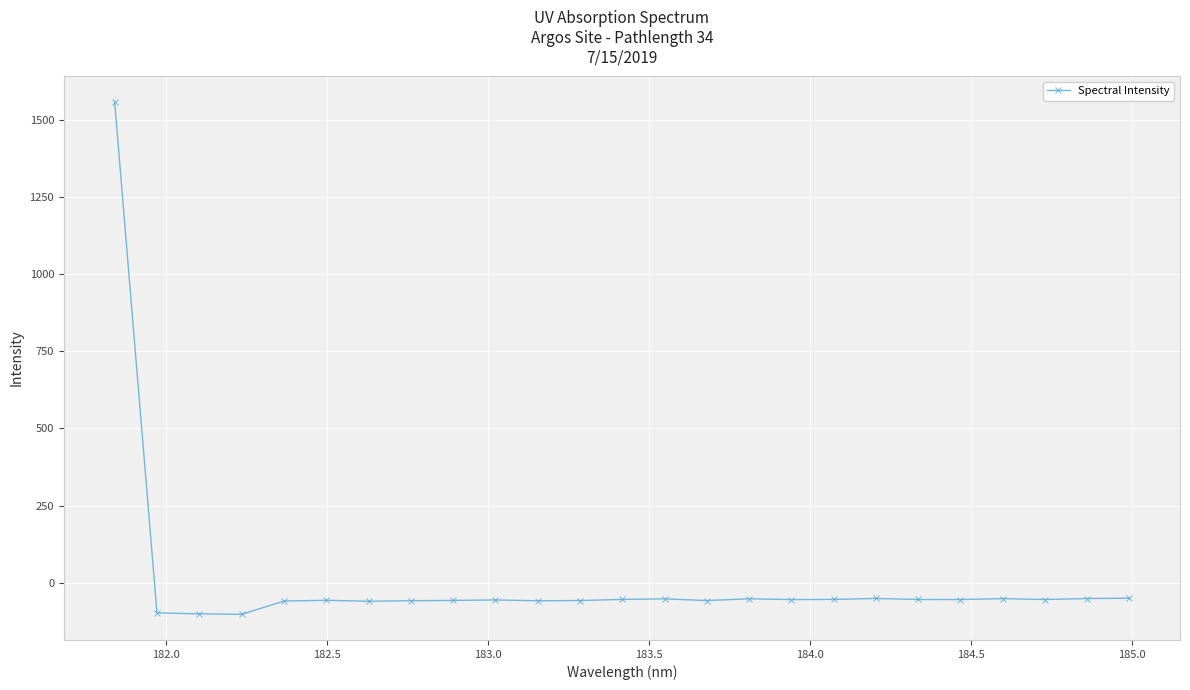

Is this an area chart (filled region under the line)?

No